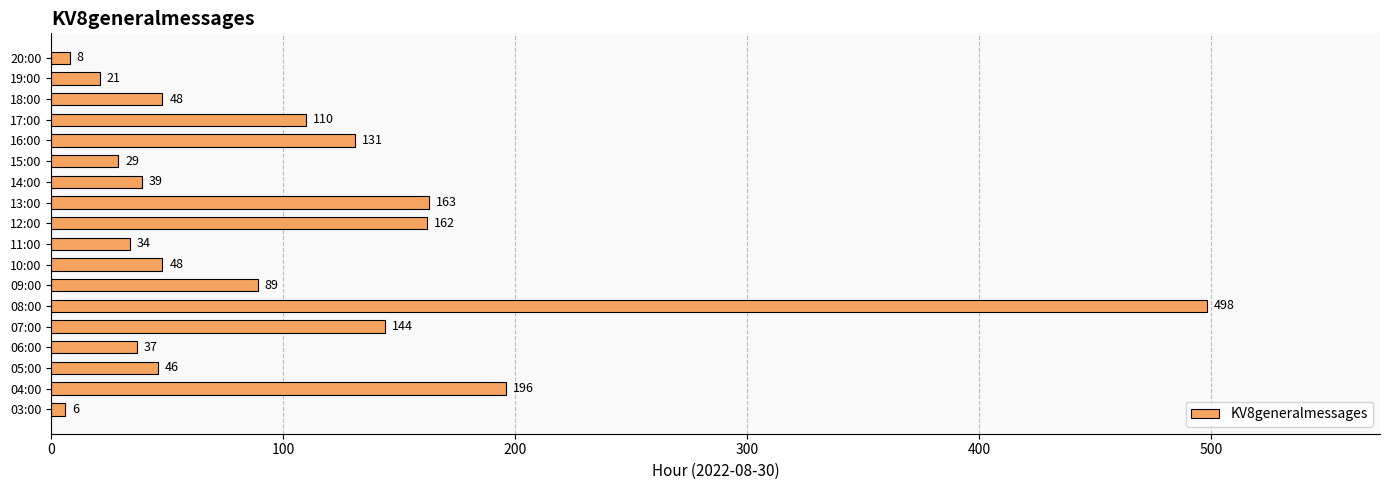

True or false: the data shows 8 at 20:00.

True